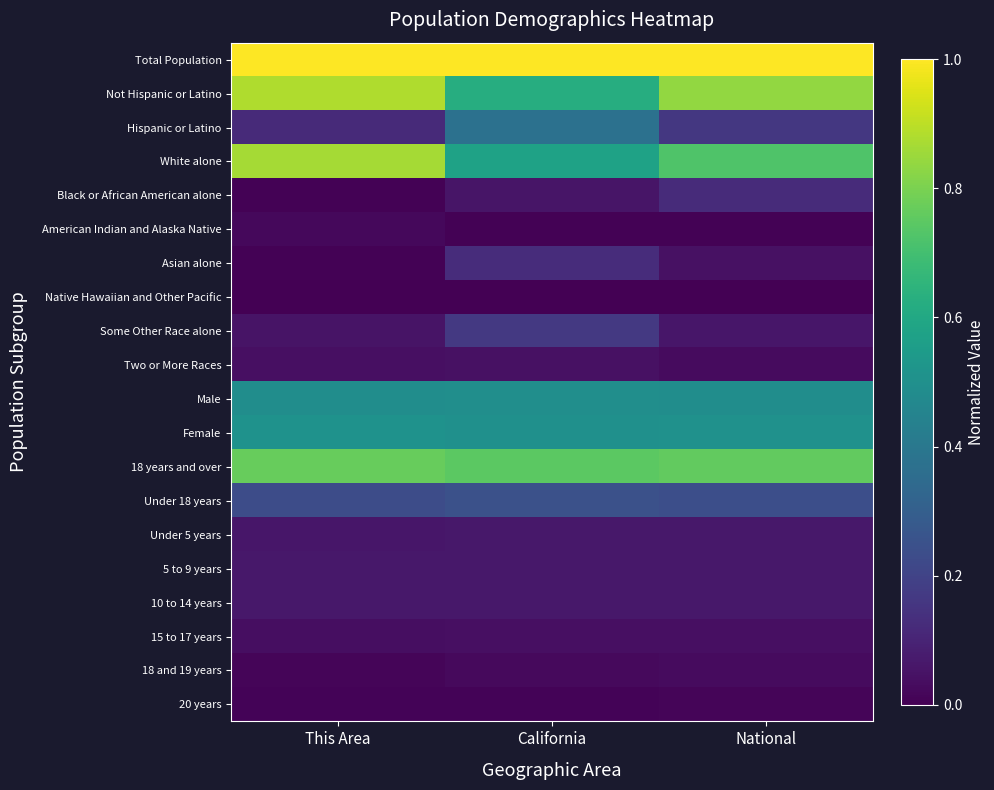

Rank the series at National from highest to lowest value.

Total Population, Not Hispanic or Latino, 18 years and over, White alone, Female, Male, Under 18 years, Hispanic or Latino, Black or African American alone, 10 to 14 years, 5 to 9 years, Under 5 years, Some Other Race alone, Asian alone, 15 to 17 years, 18 and 19 years, Two or More Races, 20 years, American Indian and Alaska Native, Native Hawaiian and Other Pacific